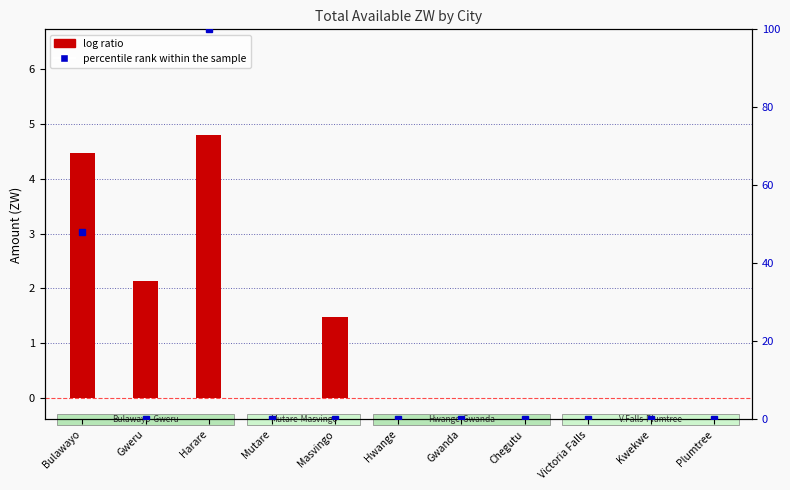

What is the average value of the log ratio series?

1.2